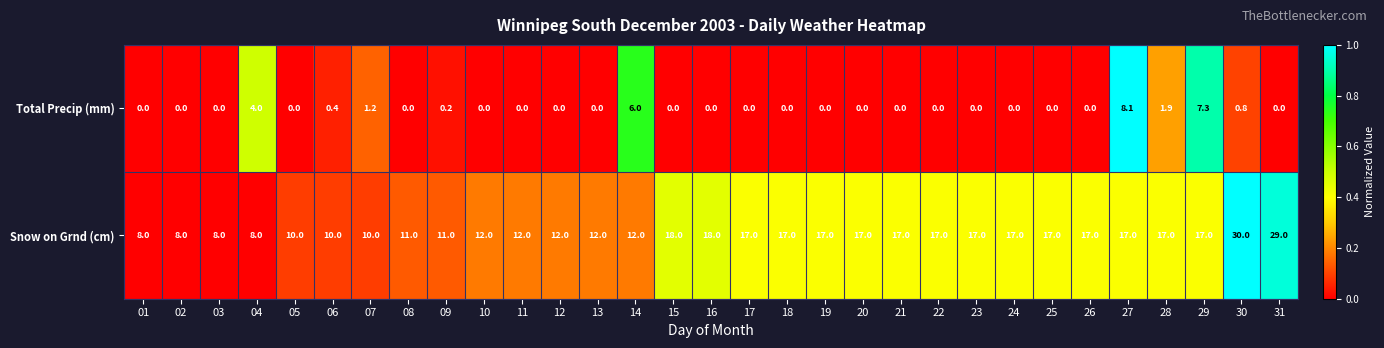

Which series has the widest spread of values?

Snow on Grnd (cm)